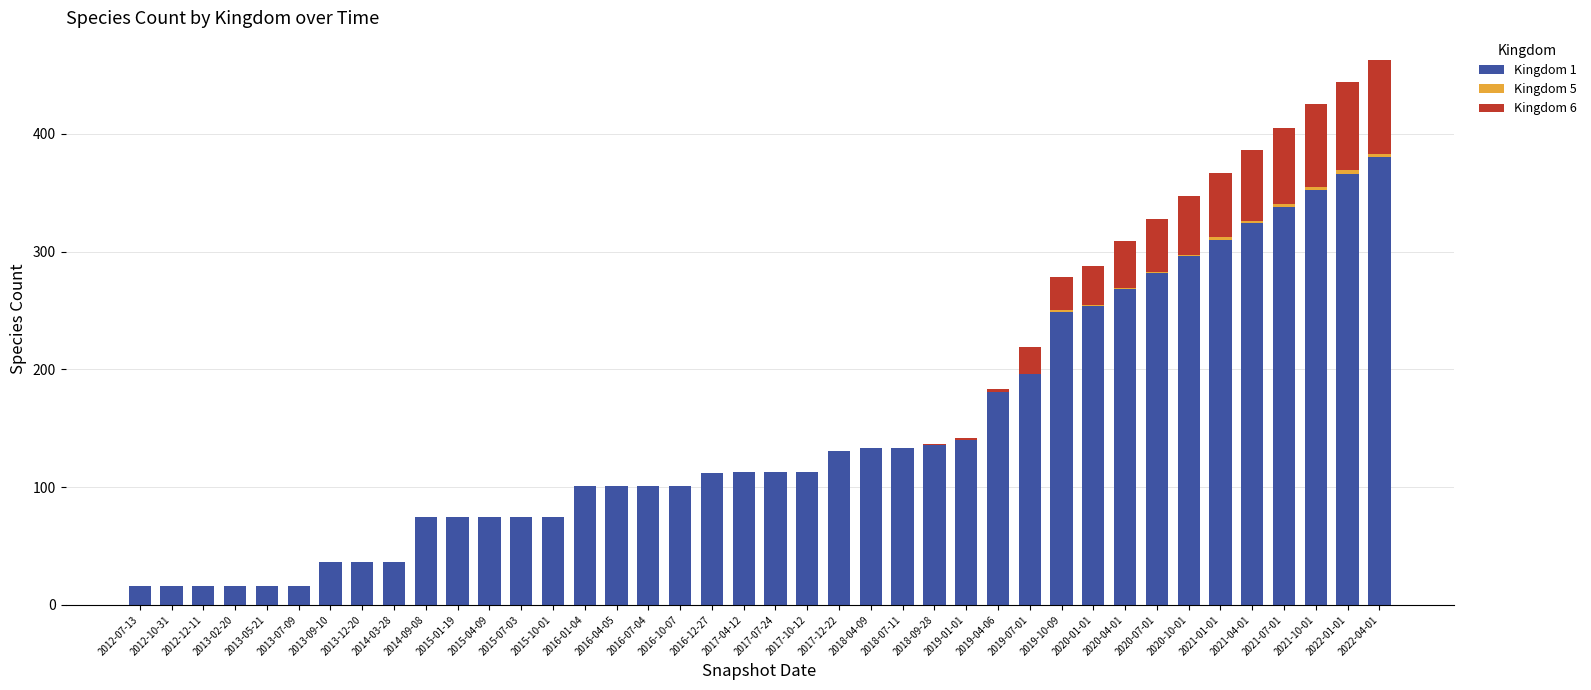

Count the number of categories in the chart.

40